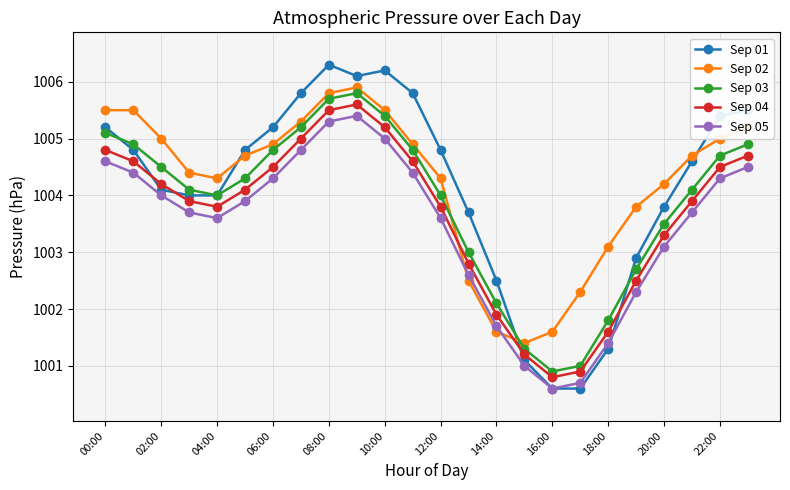

Which series has the largest range (max minus min)?

Sep 01